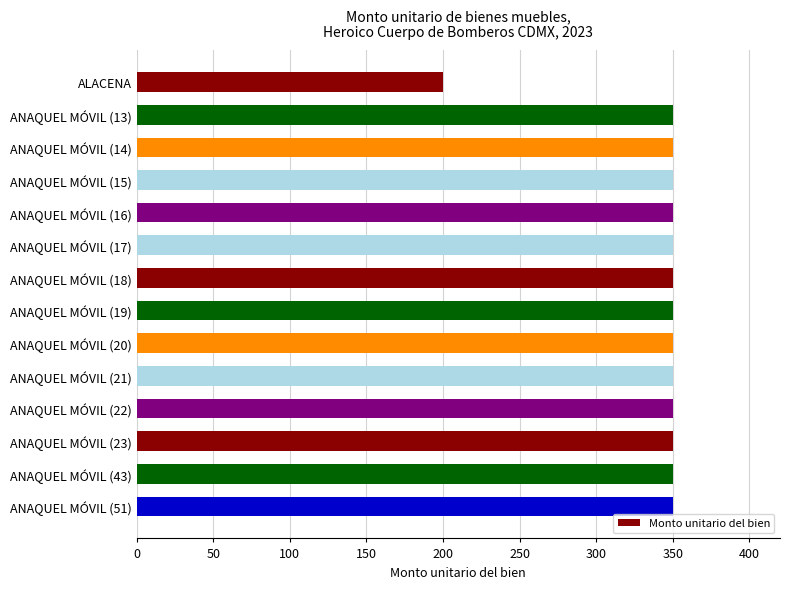

Count the number of data series in this chart.

1